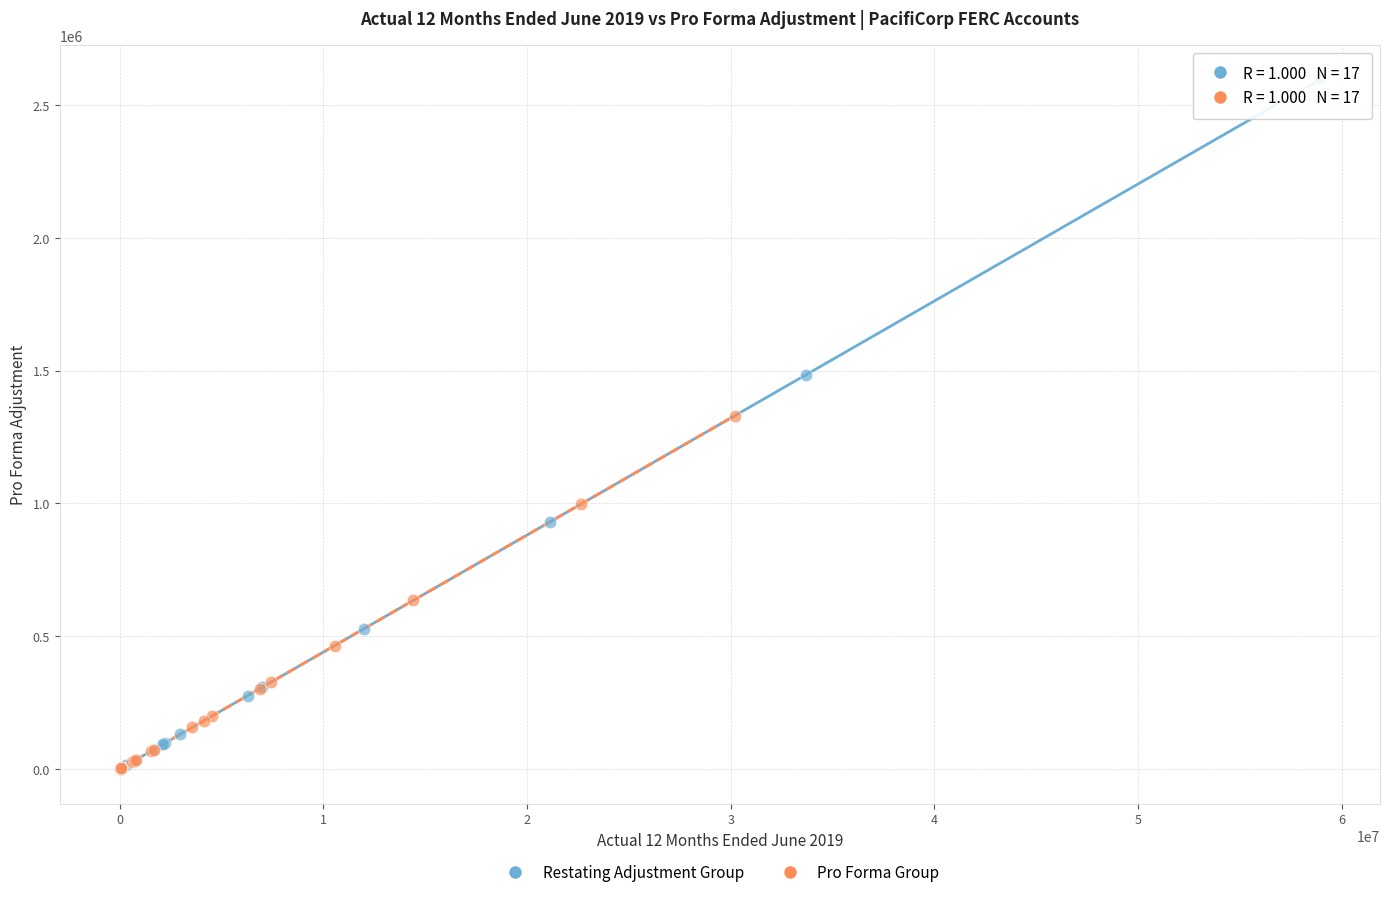

Which series reaches the maximum Y coordinate?

Restating Adjustment Group